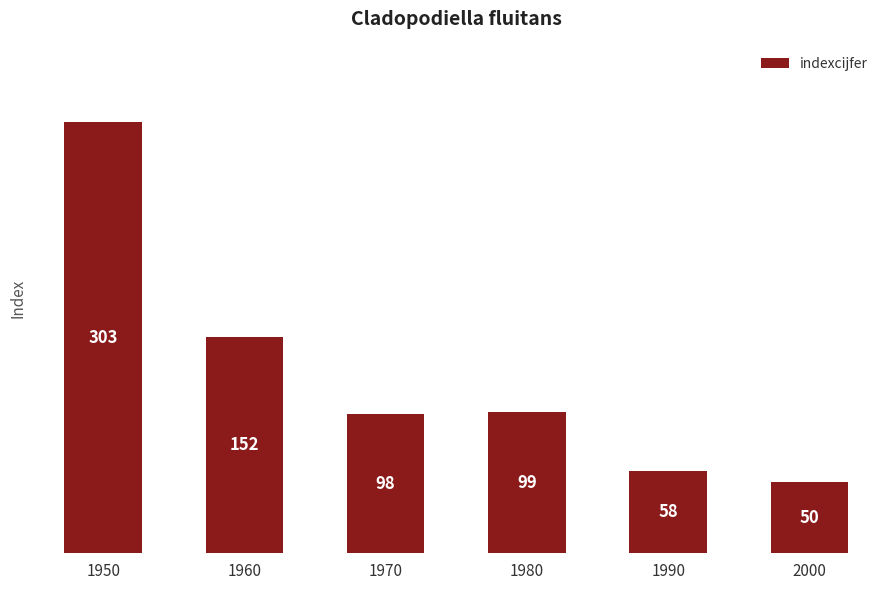

Reading right to left, list all the values displayed in this chart.

2000=50	1990=58	1980=99	1970=98	1960=152	1950=303